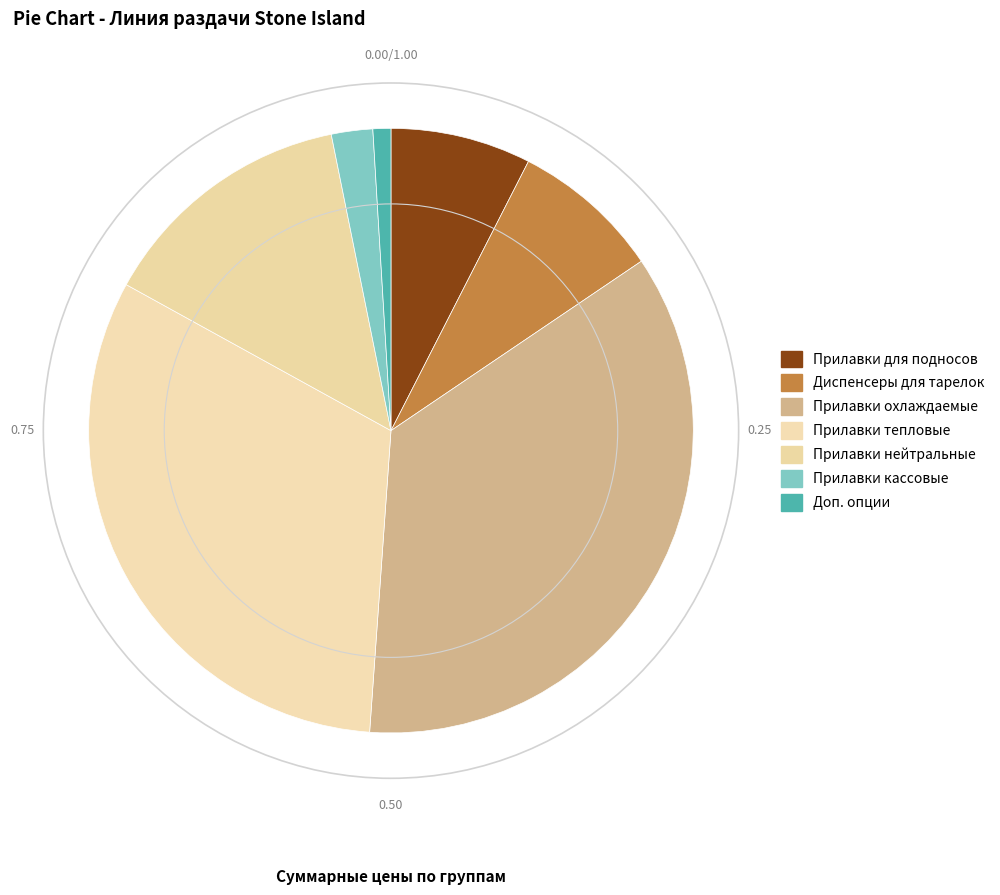

How many slices are in this pie chart?

7